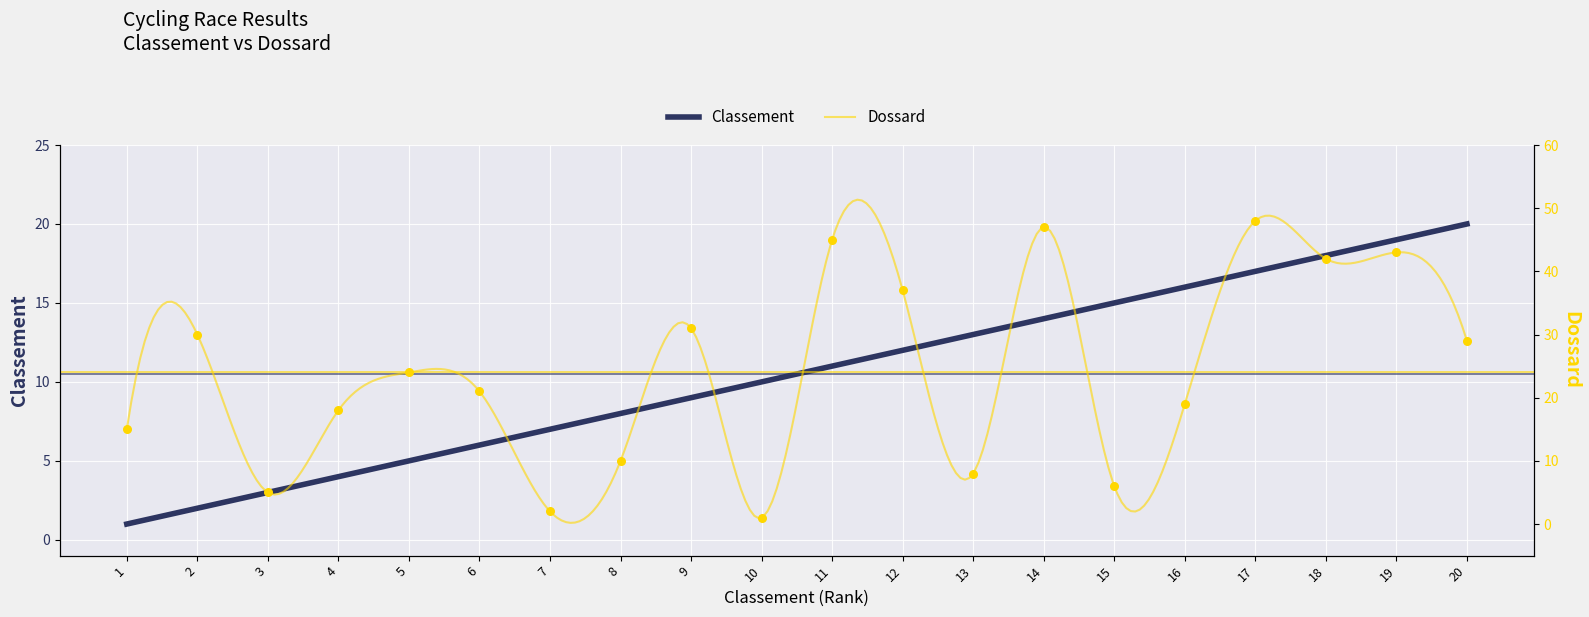

Which has a higher value, 13 or 9?

9